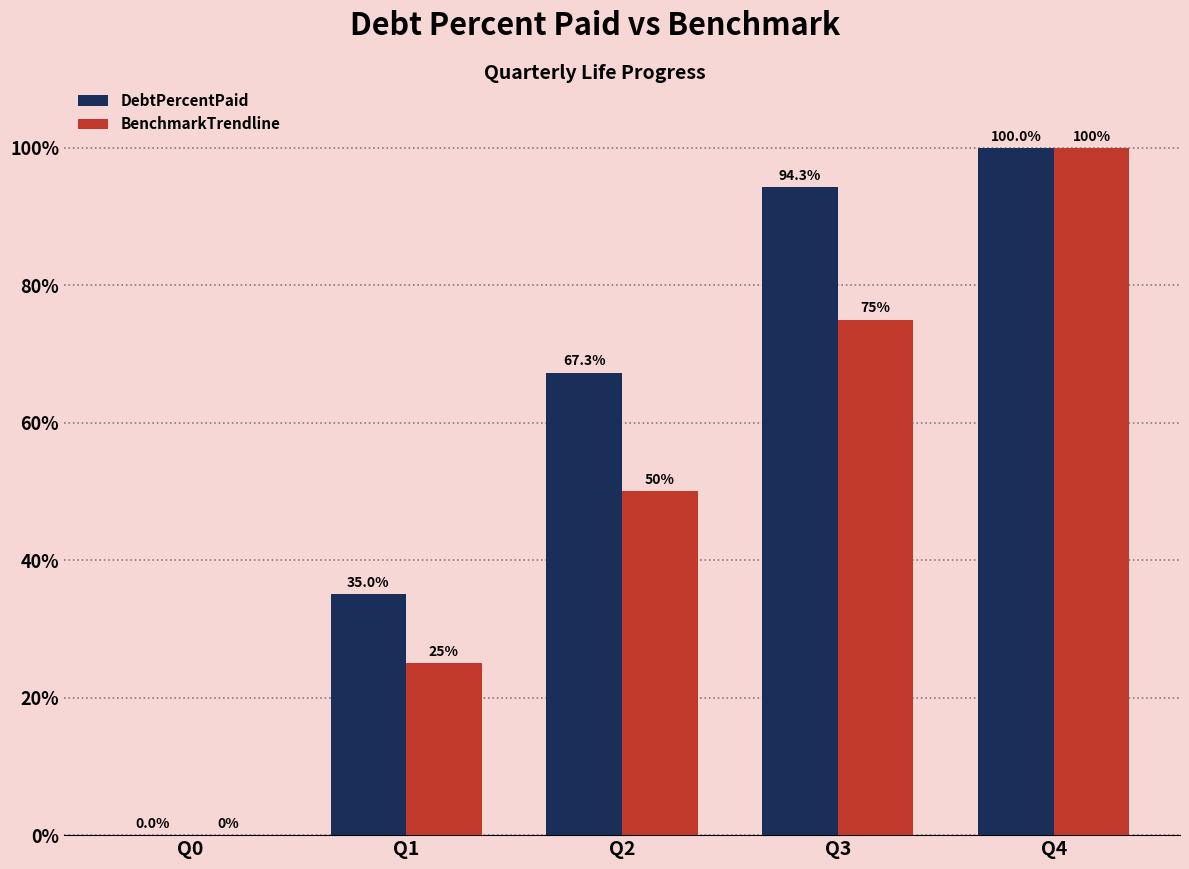

Is it true that DebtPercentPaid equals 51.2 at Q3?

False